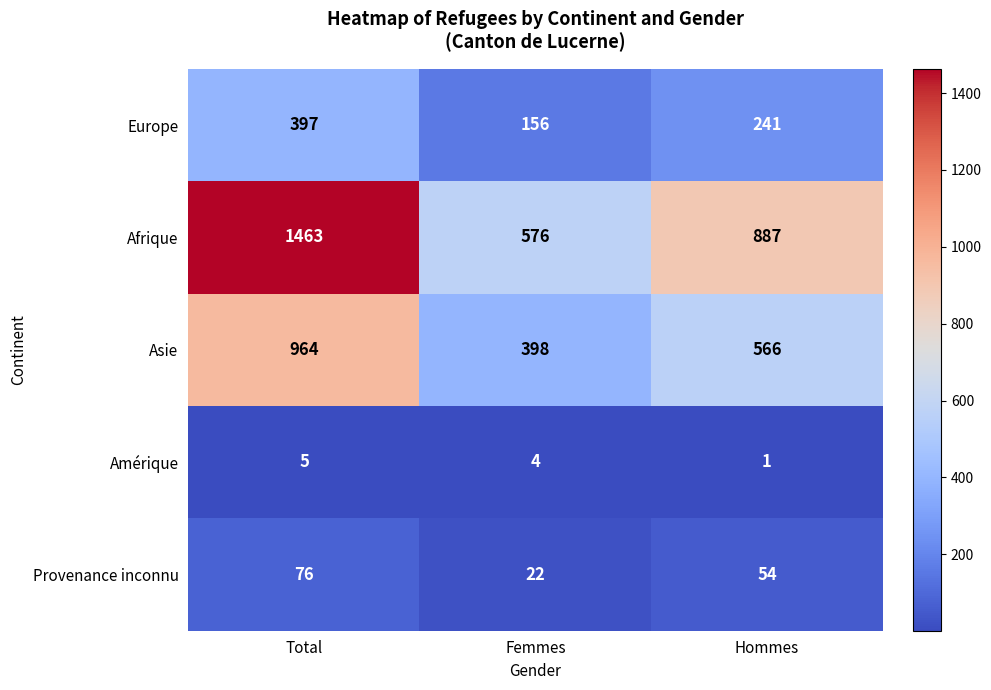

What is the spread (max minus min) of values at Femmes?

572